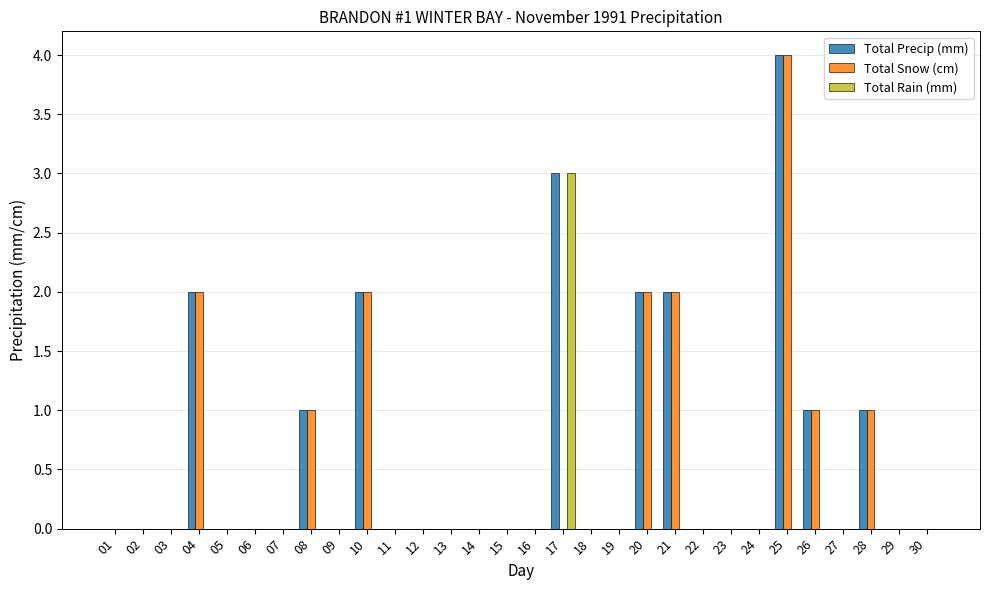

Does the chart contain stacked bars?

No